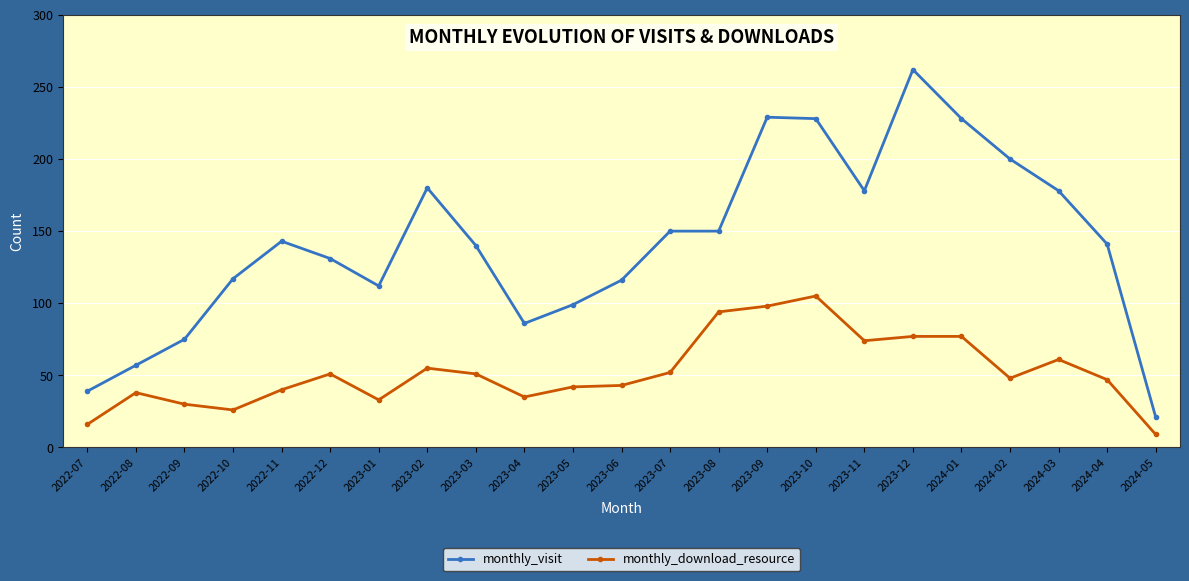

How many values in the monthly_download_resource series are below 48?

11